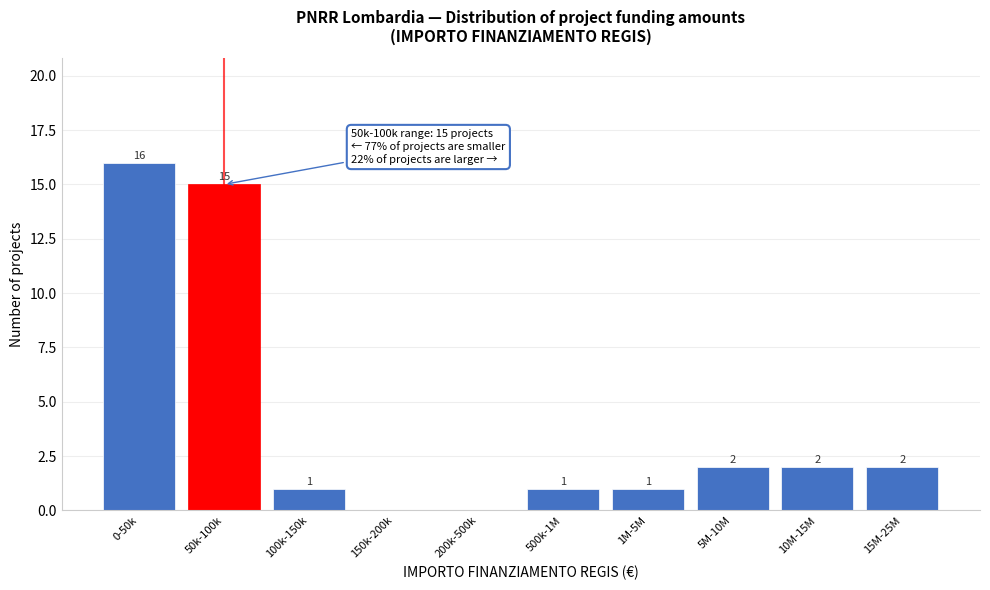

Reading right to left, transcribe all the data shown in this chart.

15M-25M=2	10M-15M=2	5M-10M=2	1M-5M=1	500k-1M=1	200k-500k=0	150k-200k=0	100k-150k=1	50k-100k=15	0-50k=16